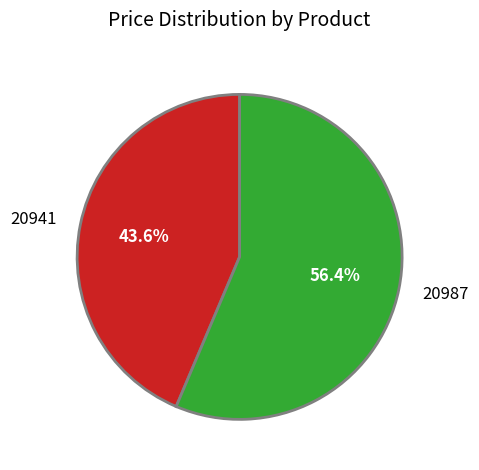

Which category has the smallest portion of the pie?

20941